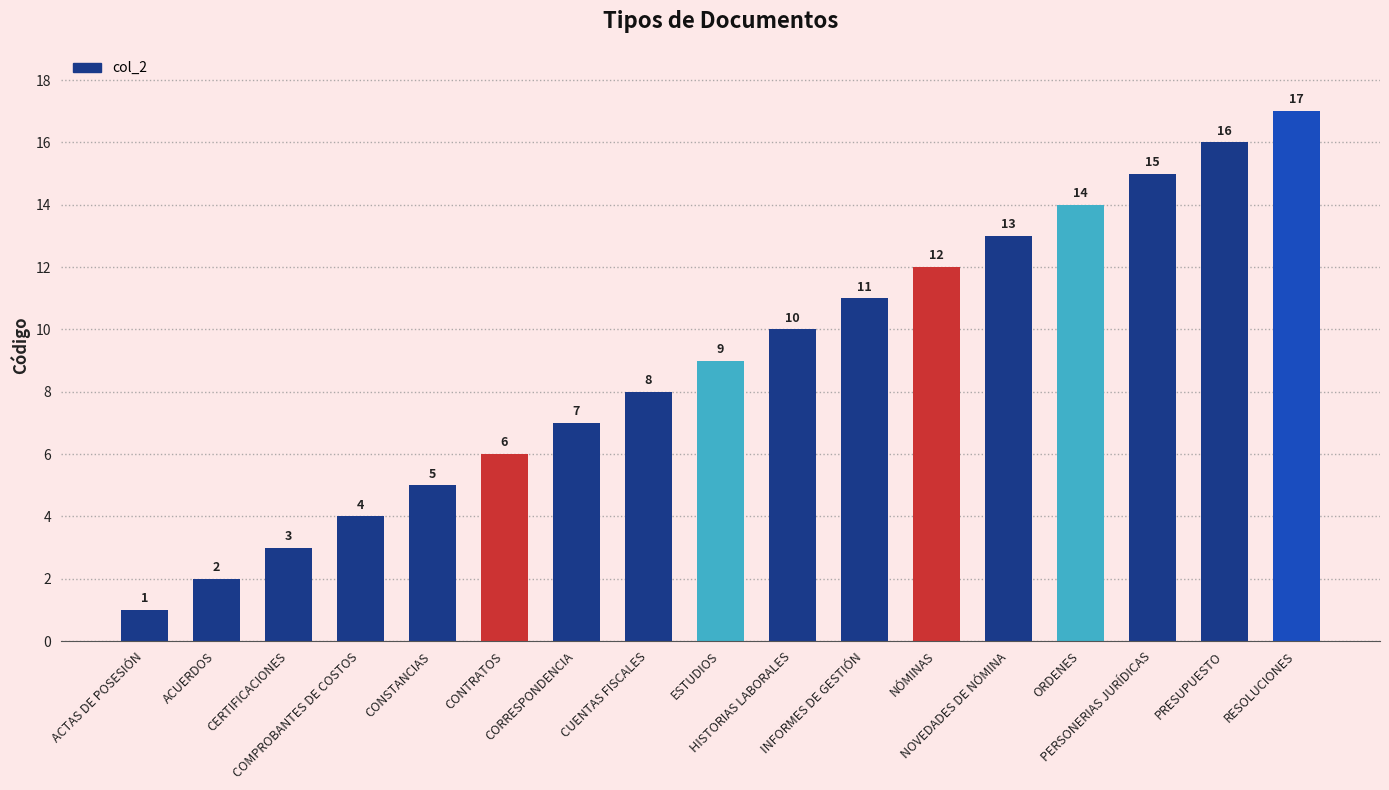

Approximately how many times larger is the value at ORDENES compared to RESOLUCIONES?

0.8